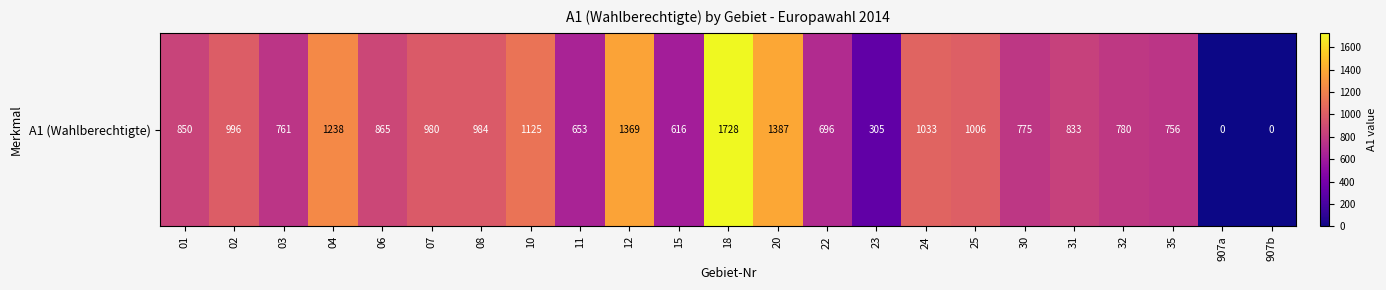

Reading left to right, list all the values displayed in this chart.

01=850	02=996	03=761	04=1238	06=865	07=980	08=984	10=1125	11=653	12=1369	15=616	18=1728	20=1387	22=696	23=305	24=1033	25=1006	30=775	31=833	32=780	35=756	907a=0	907b=0